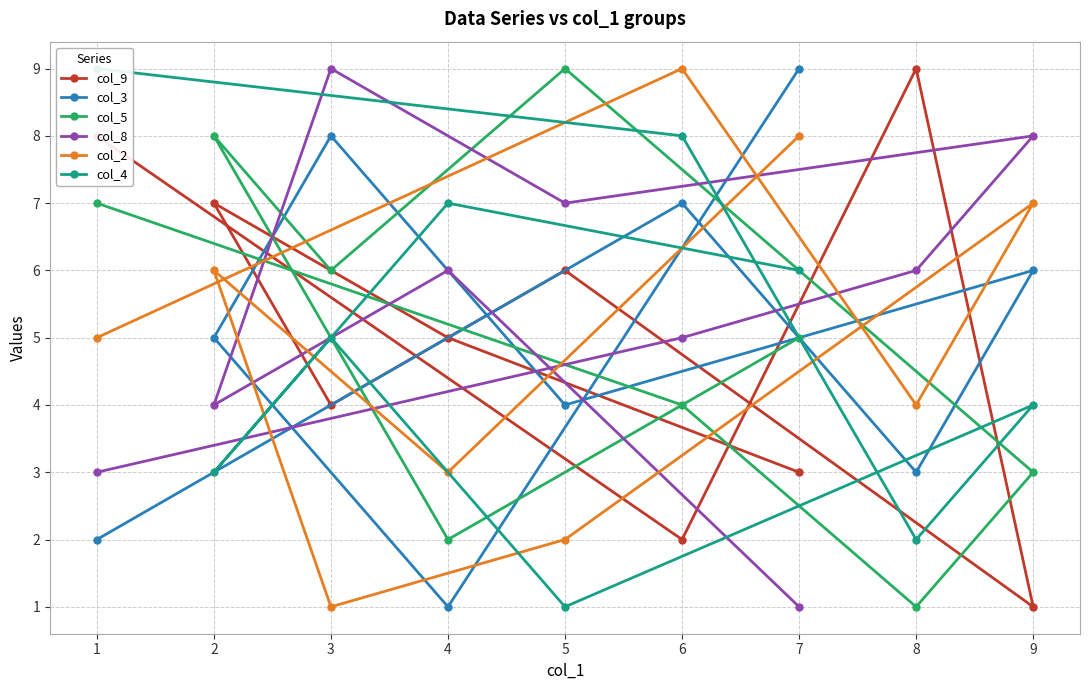

What are all the series names shown in the legend?

col_9, col_3, col_5, col_8, col_2, col_4